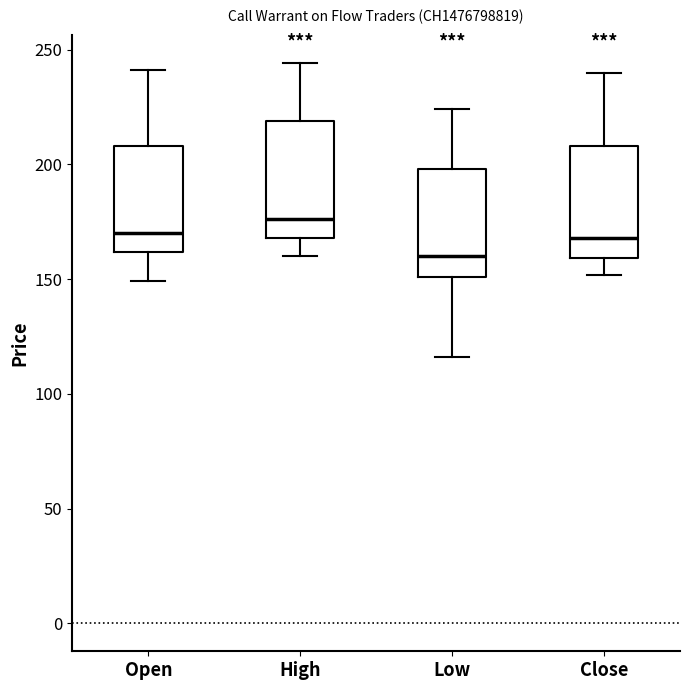

Which box's median line is the lowest?

Low